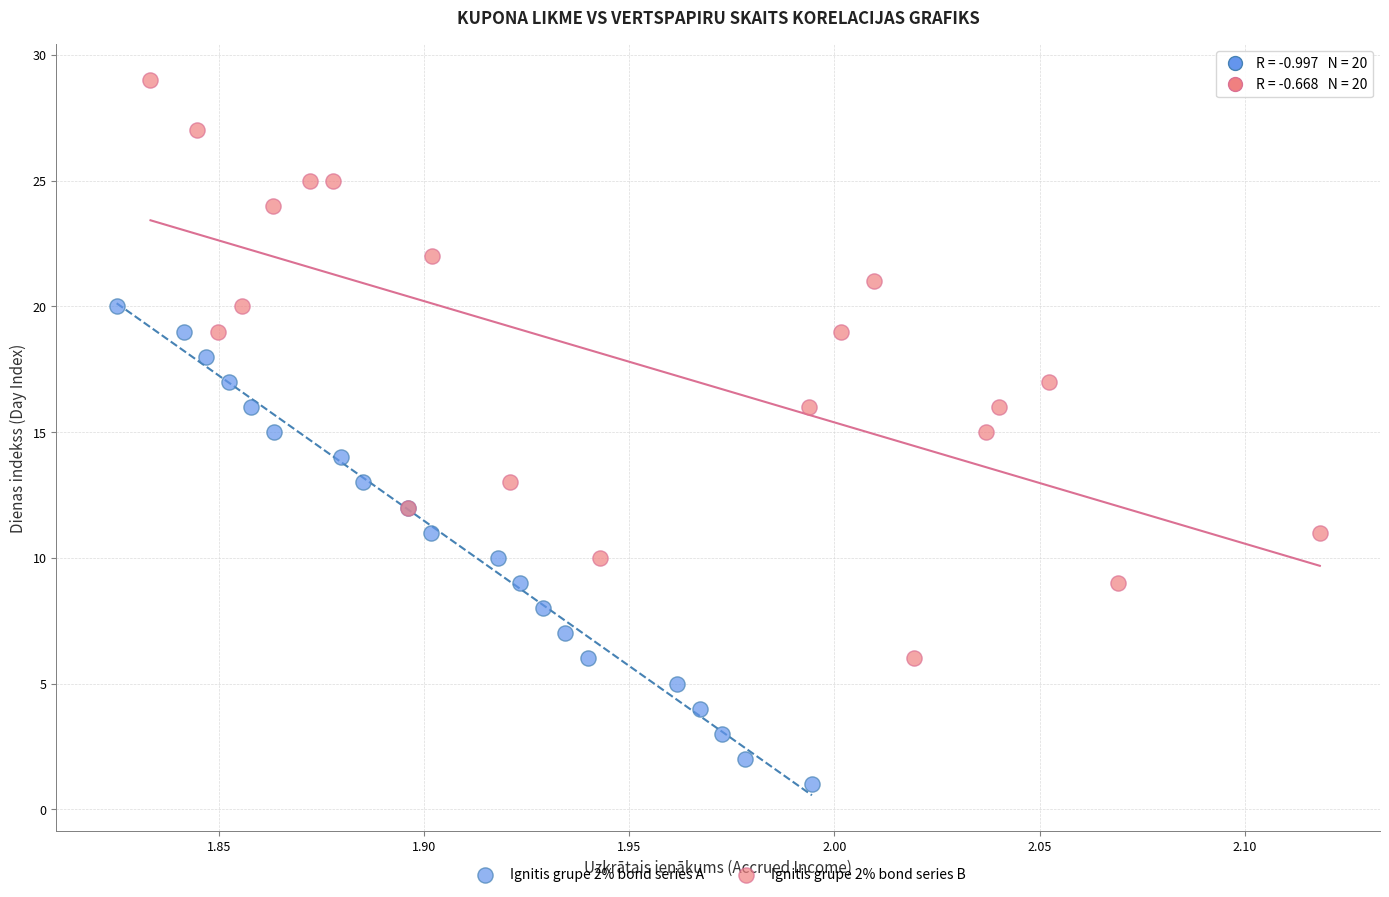

Which series reaches the minimum Y coordinate?

Ignitis grupe 2% bond series A